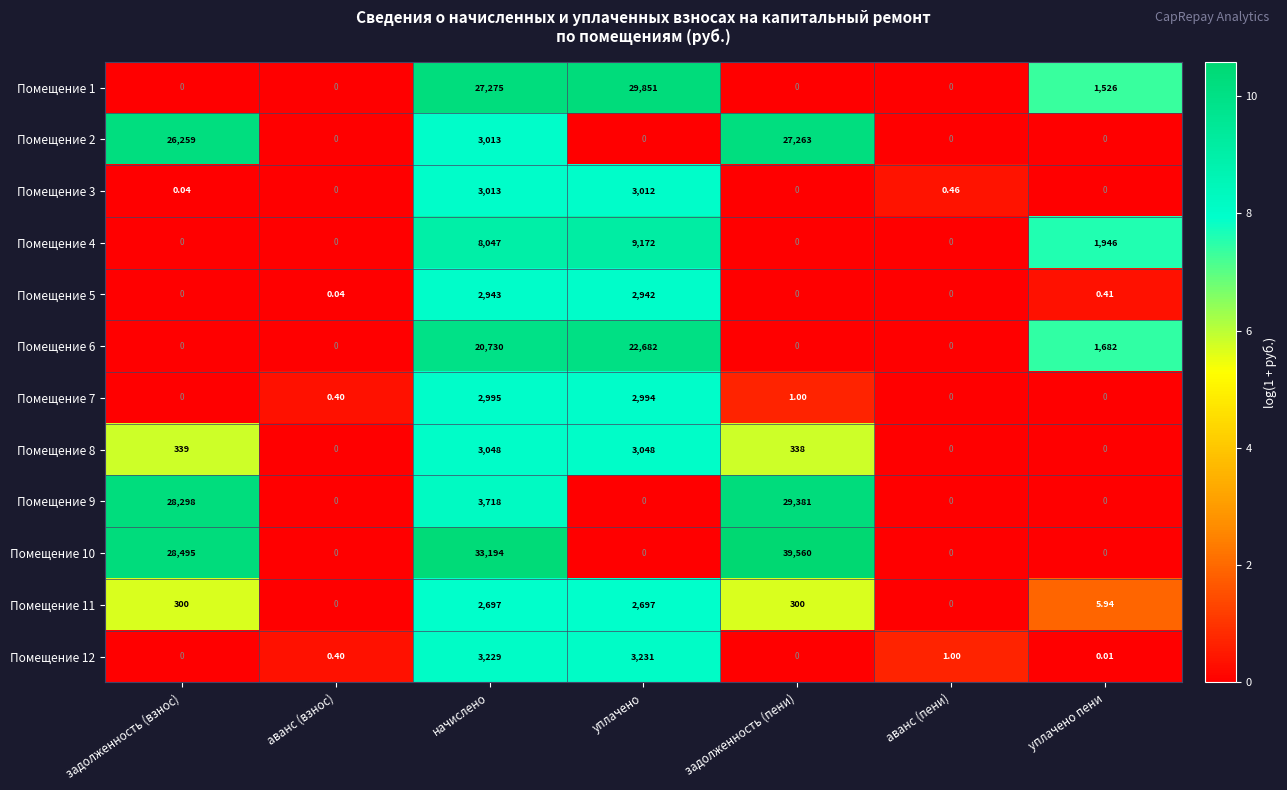

What is the maximum value shown in the chart?

39560.0